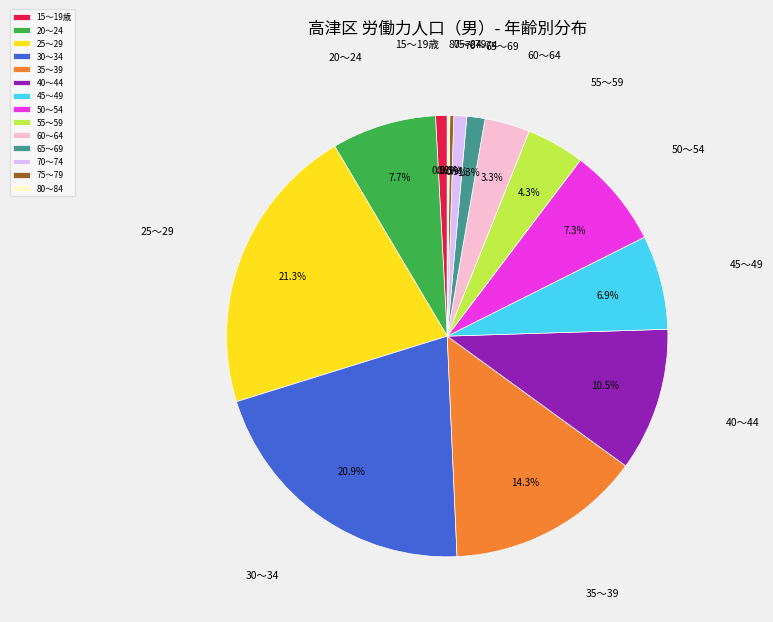

Which has a higher value, 50～54 or 30～34?

30～34